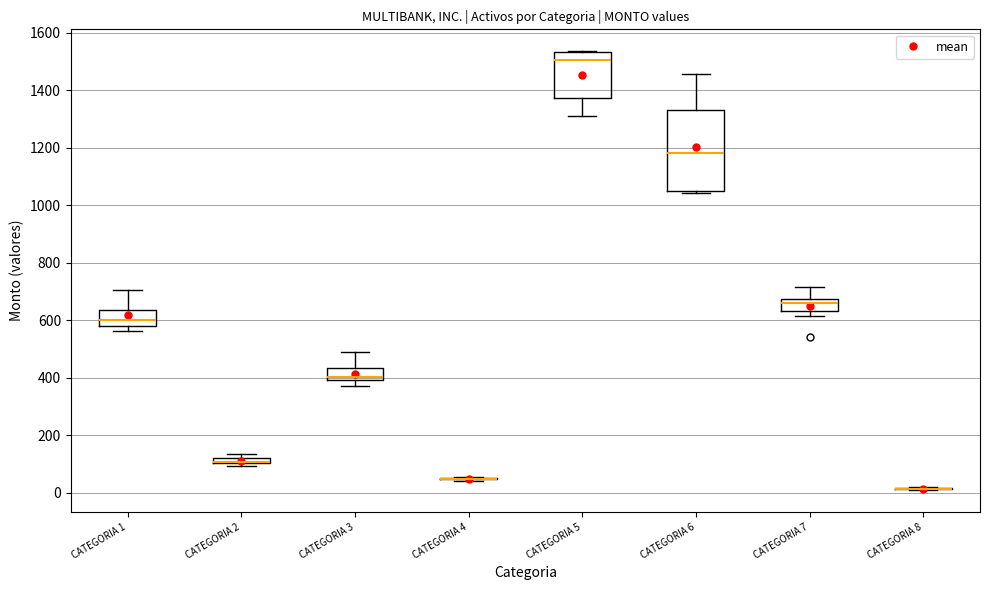

Which box is the tallest, from its lower edge to its upper edge?

CATEGORIA 6